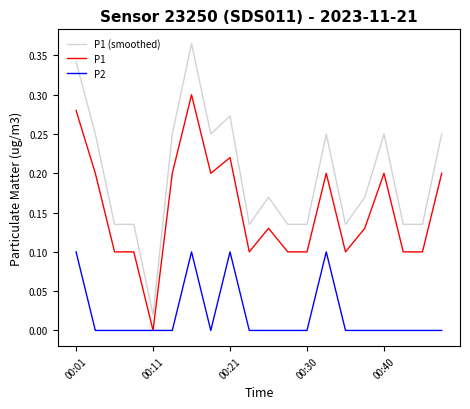

Which series has the largest range (max minus min)?

P1 (smoothed)